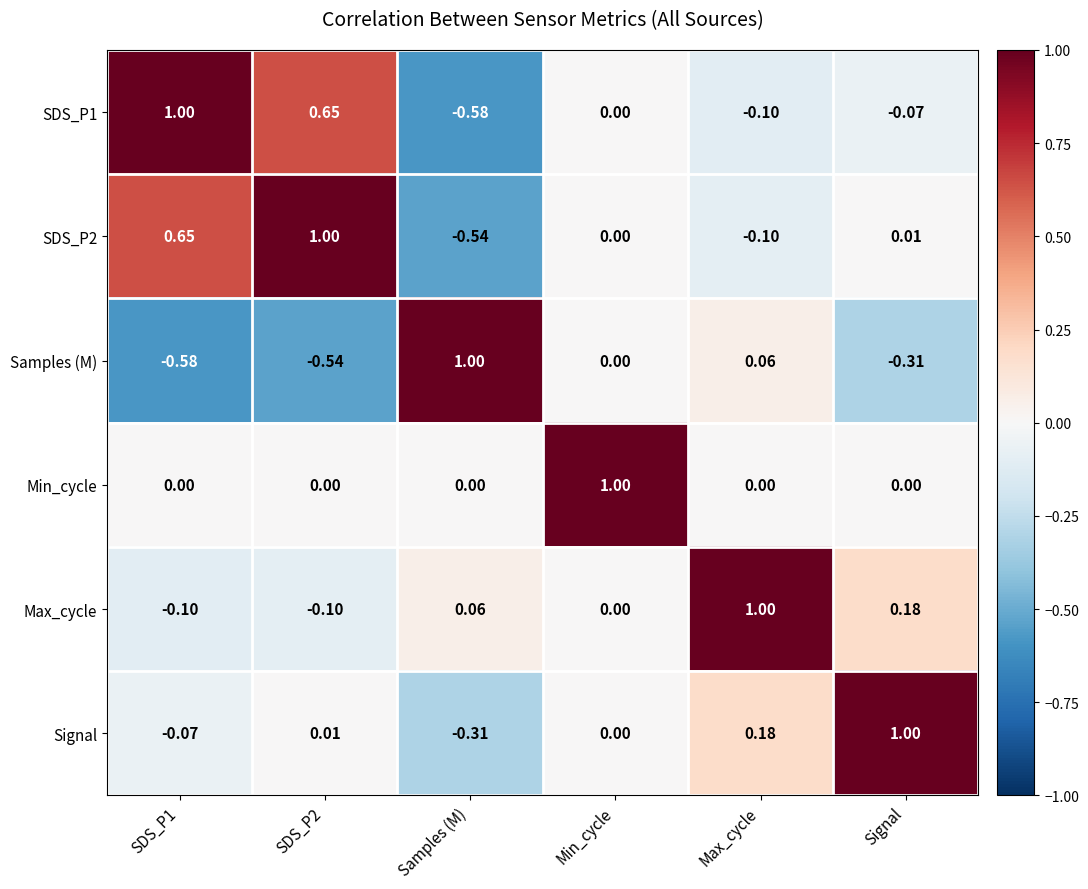

Is the value of SDS_P2 at Max_cycle greater than the value of Signal at Samples (M)?

Yes